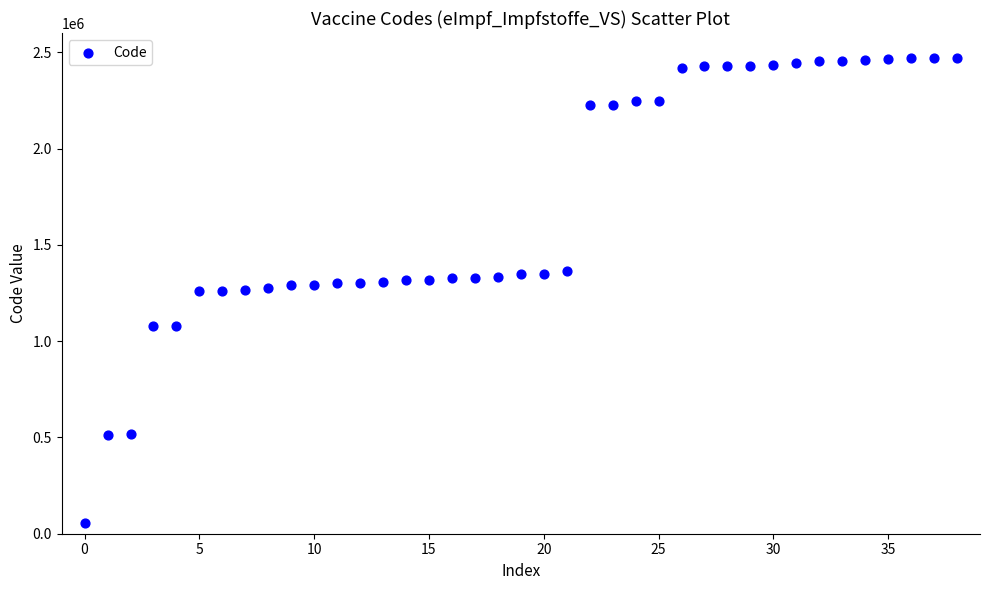

What is the range of Y values (max minus min)?

2411305